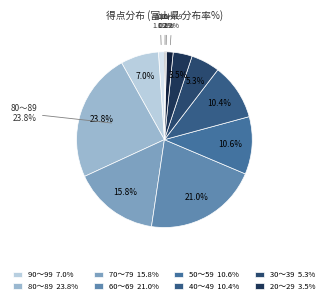

How many segments does this pie chart have?

12